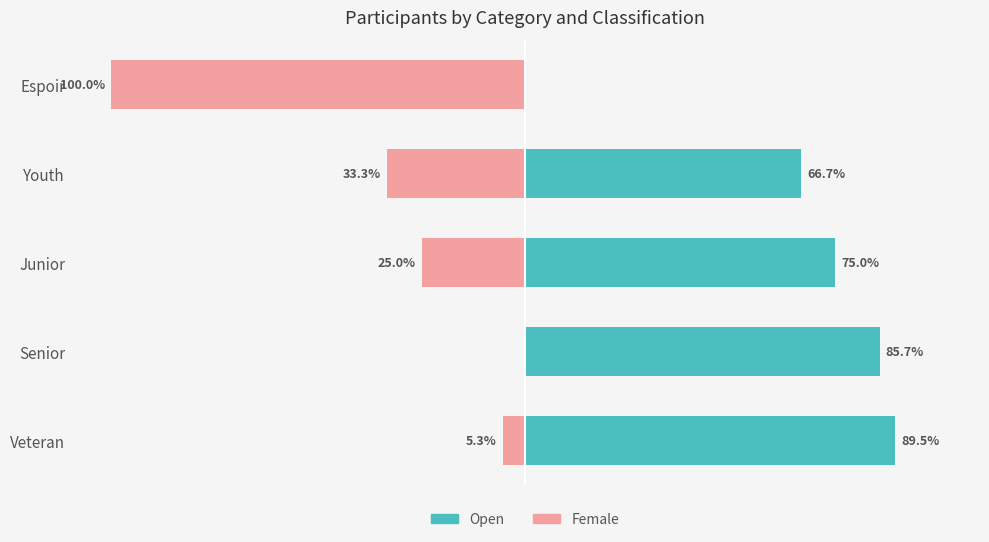

What is the value of the Female bar at the 4th from the left?

-33.3